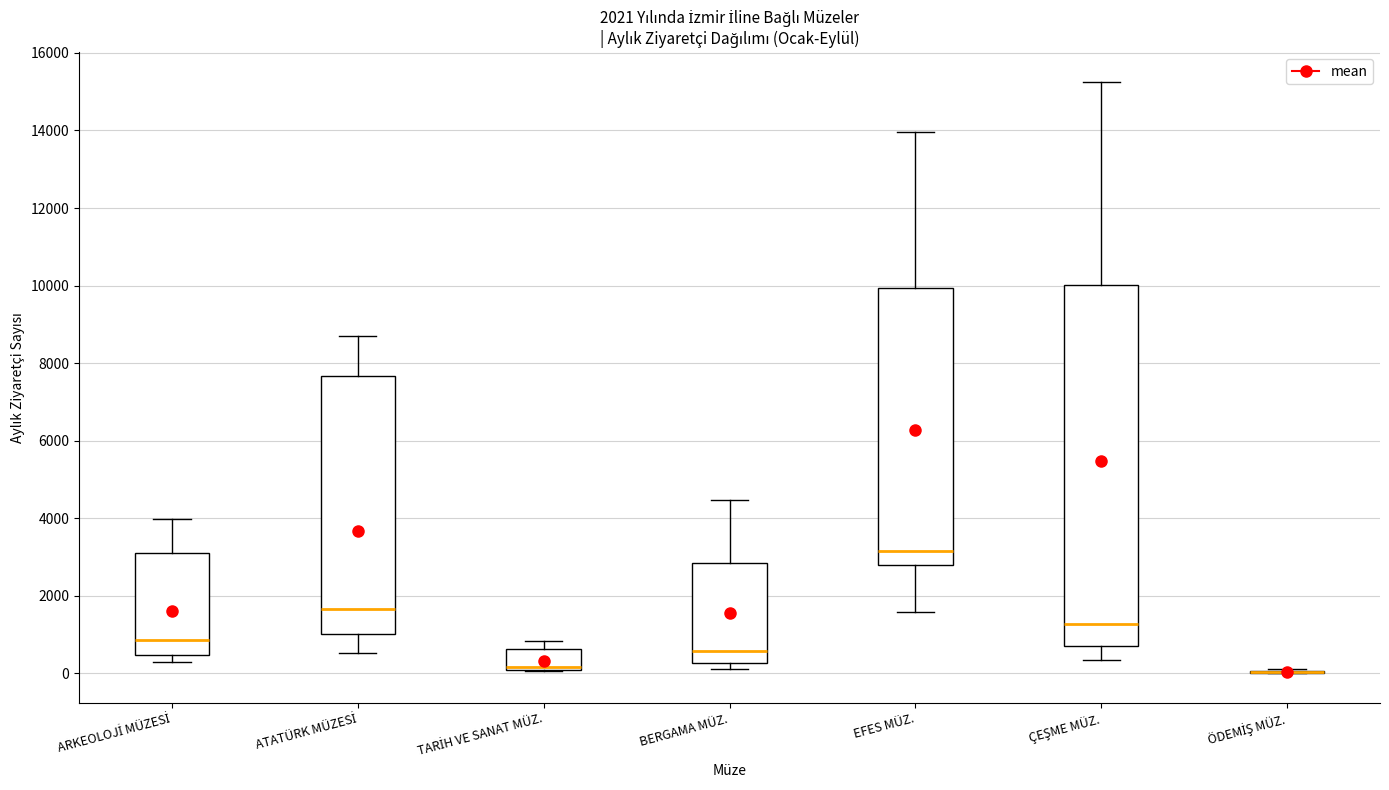

Which box is the tallest, from its lower edge to its upper edge?

ÇEŞME MÜZ.